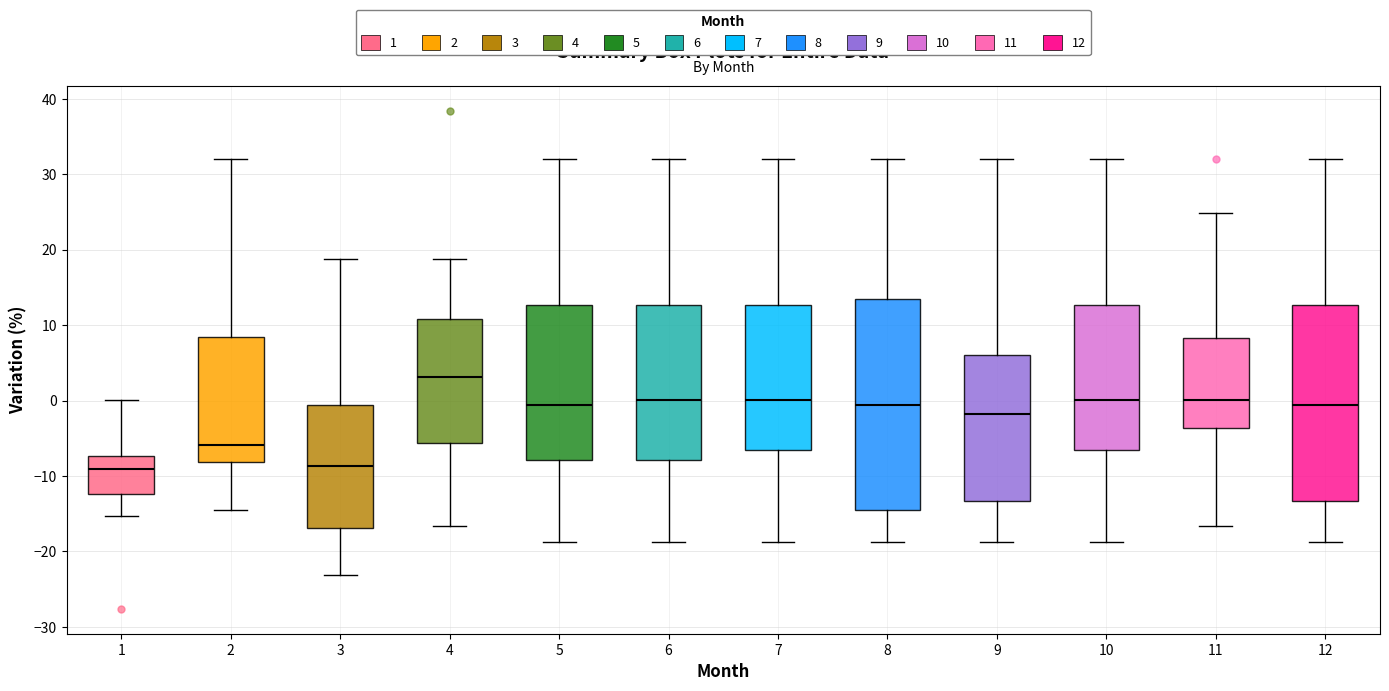

Reading left to right, transcribe this box plot: for each box, give where its median line is, the range the box spans, and where its two whiskers end, as read against the y-axis. The values are not printed on the chart, so give them approximately, as read against the axis.

1: median -9, box -12 to -7, whiskers -15 to 0
2: median -6, box -8 to 8, whiskers -14 to 32
3: median -9, box -17 to -1, whiskers -23 to 19
4: median 3, box -6 to 11, whiskers -17 to 19
5: median -1, box -8 to 13, whiskers -19 to 32
6: median 0, box -8 to 13, whiskers -19 to 32
7: median 0, box -7 to 13, whiskers -19 to 32
8: median -1, box -14 to 14, whiskers -19 to 32
9: median -2, box -13 to 6, whiskers -19 to 32
10: median 0, box -7 to 13, whiskers -19 to 32
11: median 0, box -4 to 8, whiskers -17 to 25
12: median -1, box -13 to 13, whiskers -19 to 32